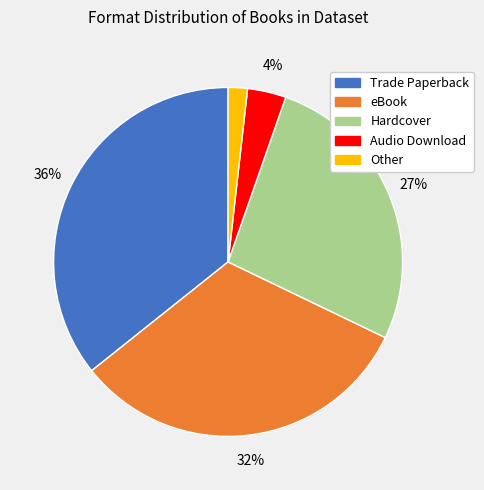

Count the number of slices in the pie.

5